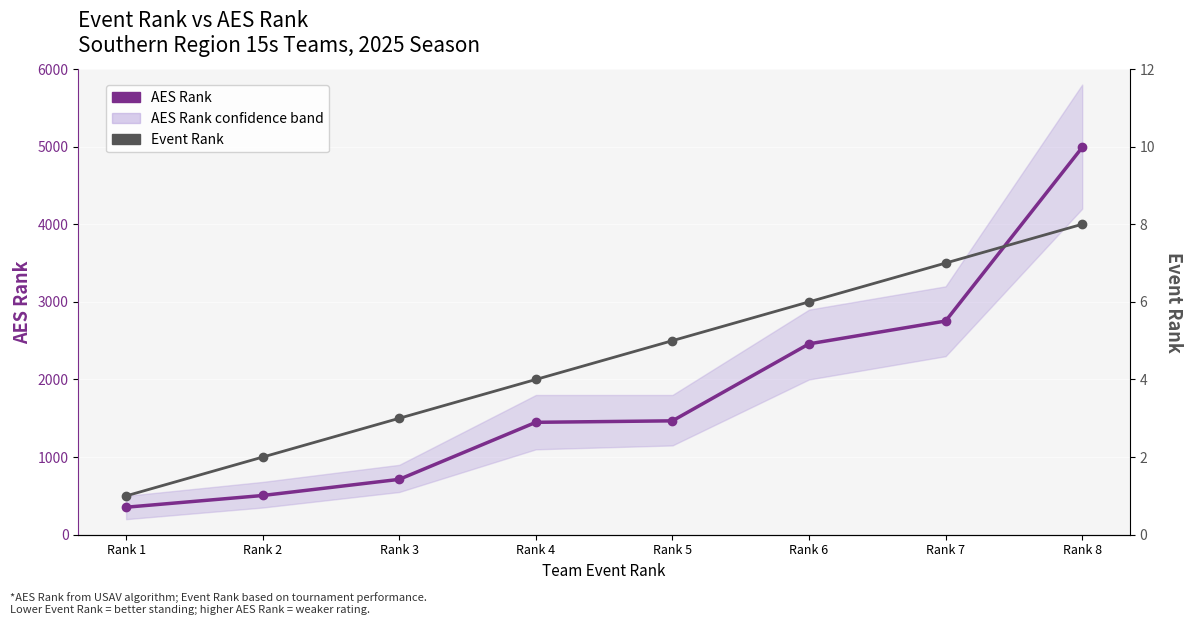

List the labels in order of AES Rank value, largest first.

Rank 8, Rank 7, Rank 6, Rank 5, Rank 4, Rank 3, Rank 2, Rank 1